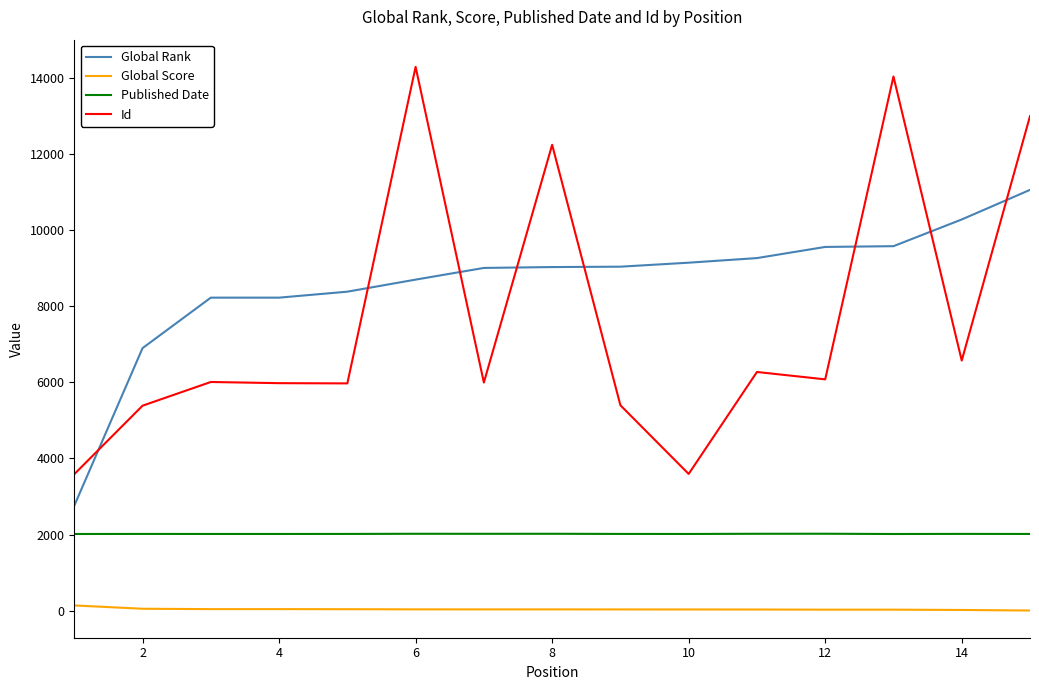

What is the highest value of the Id series?

14294